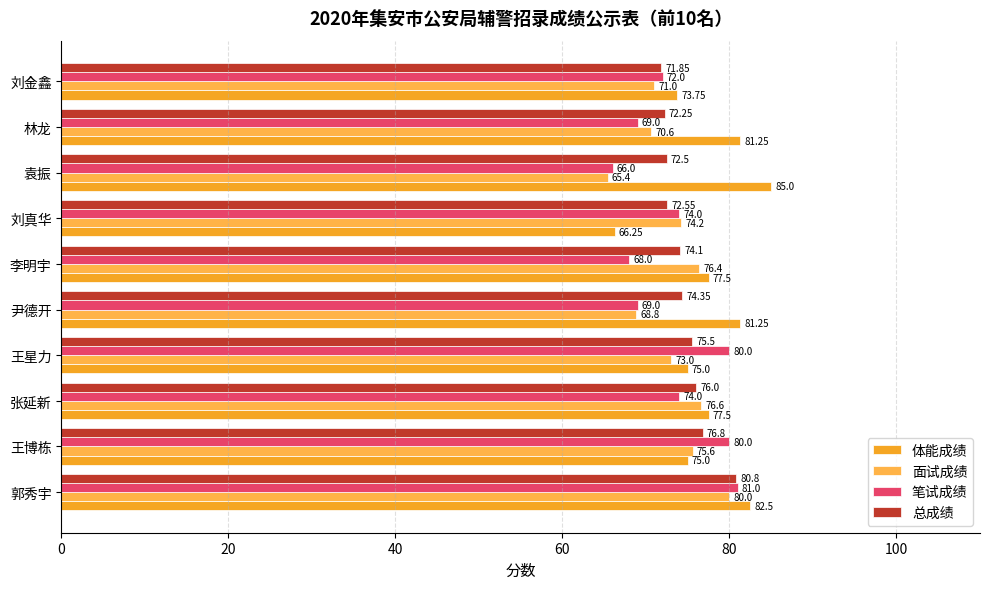

List the series in order of their peak value, lowest first.

面试成绩, 总成绩, 笔试成绩, 体能成绩